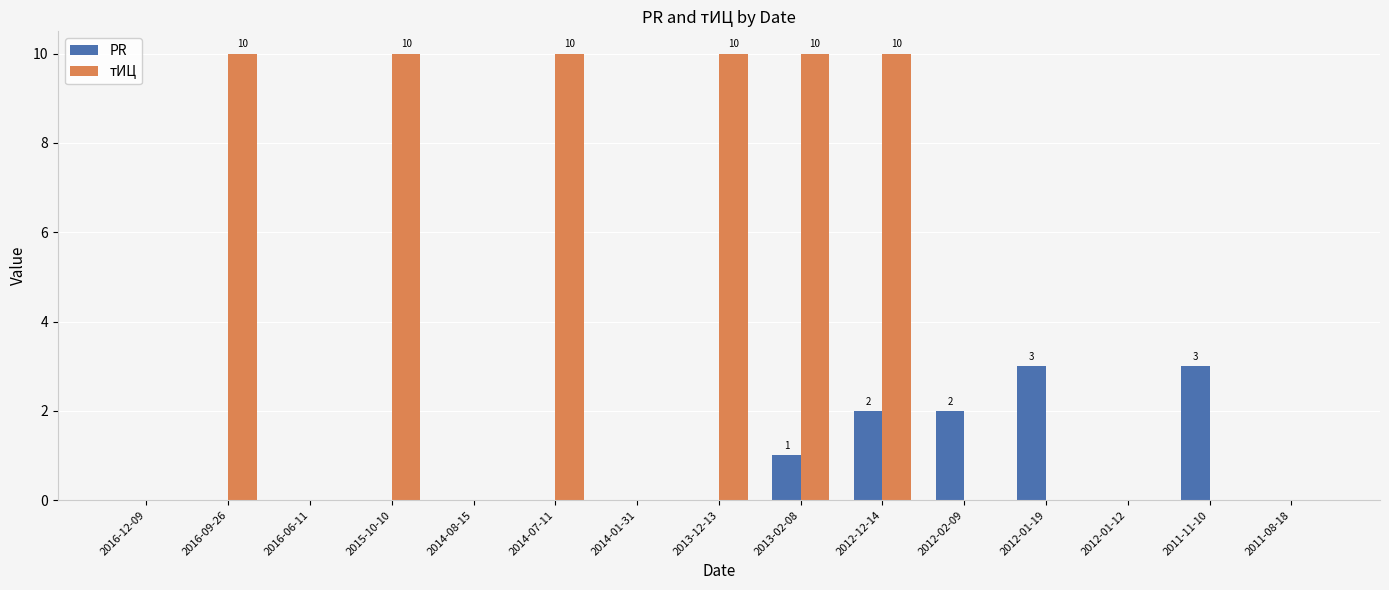

What is the sum of the тИЦ values at 2014-07-11 and 2013-02-08?

20